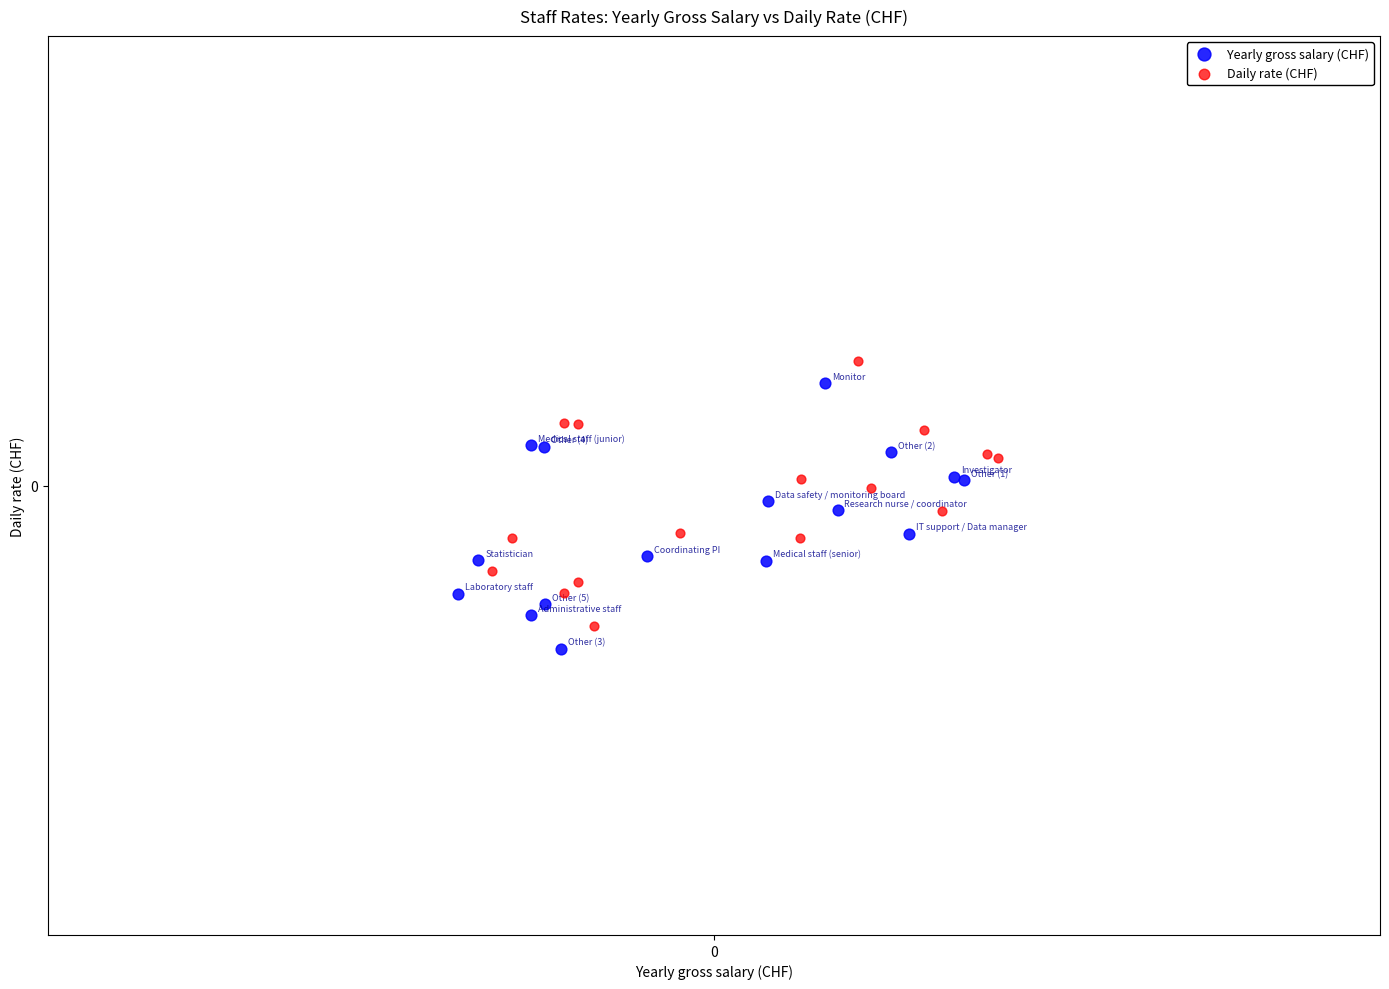

Which series reaches the minimum Y coordinate?

Yearly gross salary (CHF)